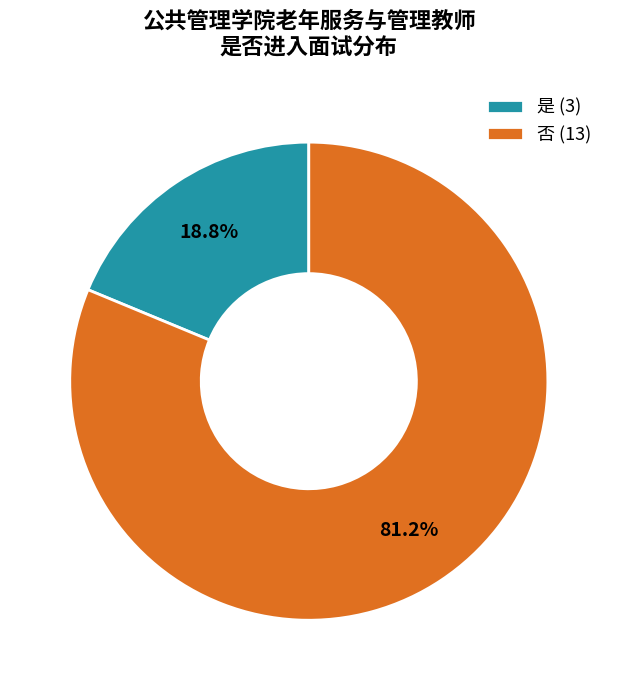

Between 否 (13) and 是 (3), which is larger?

否 (13)